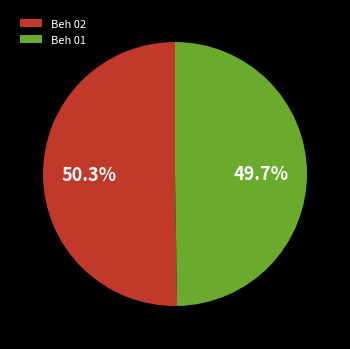

Count the number of slices in the pie.

2